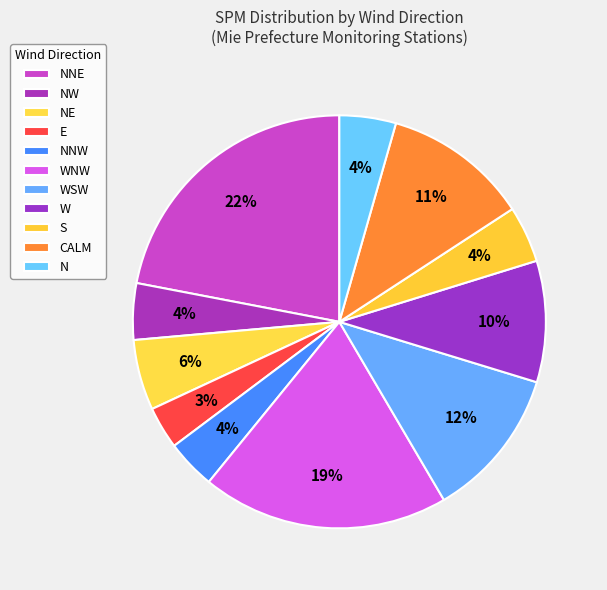

Count the number of slices in the pie.

11